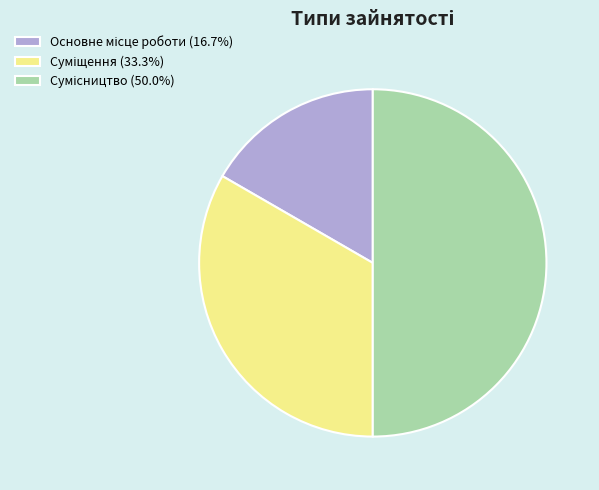

Which category has the smallest portion of the pie?

Основне місце роботи